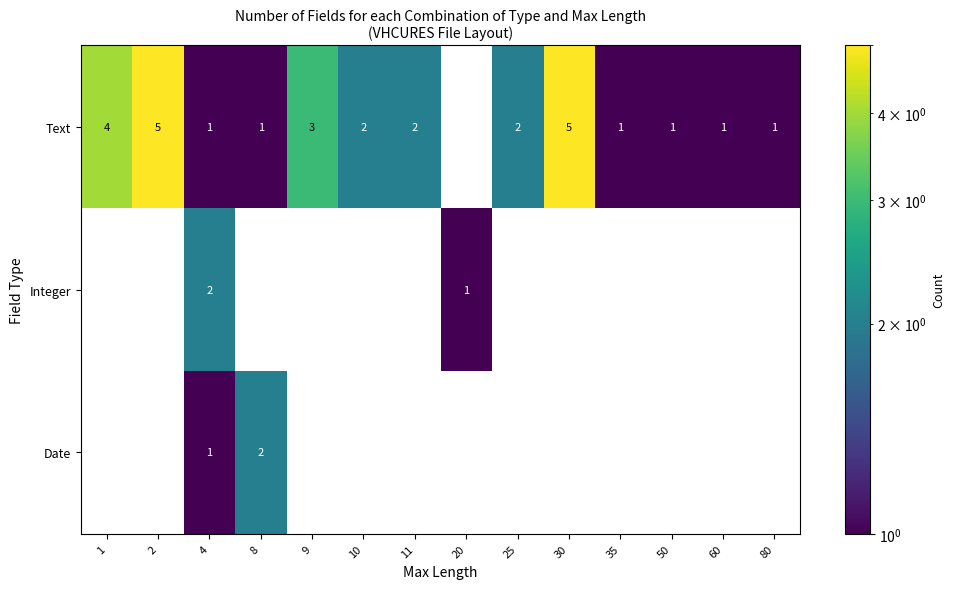

The Text series shows 1 at 60. True or false?

True